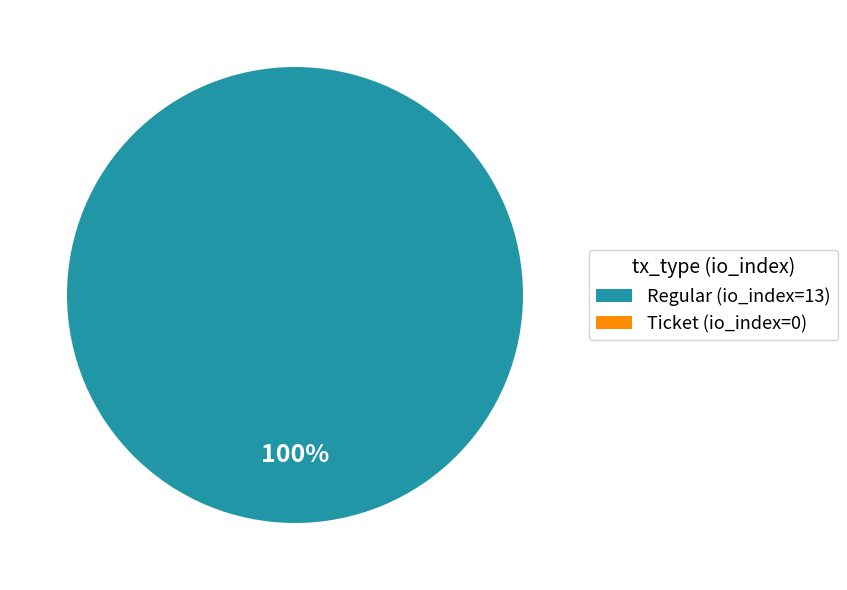

What is the change in value from Regular (io_index=13) to Ticket (io_index=0)?

-13